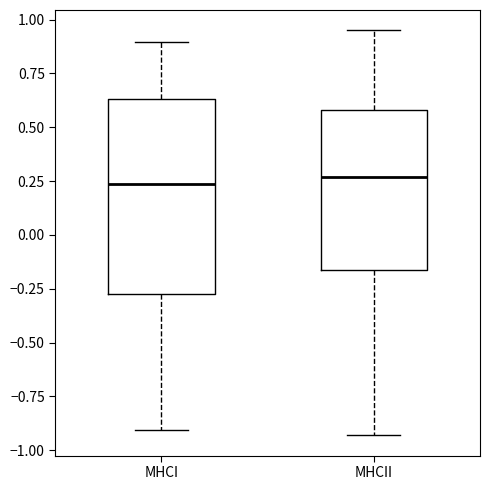

Comparing the boxes themselves (not the whiskers), which one is the tallest?

MHCI